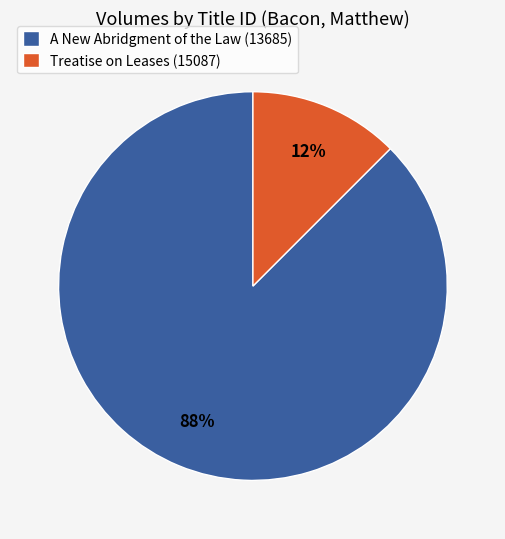

Is there a majority slice in this chart?

Yes